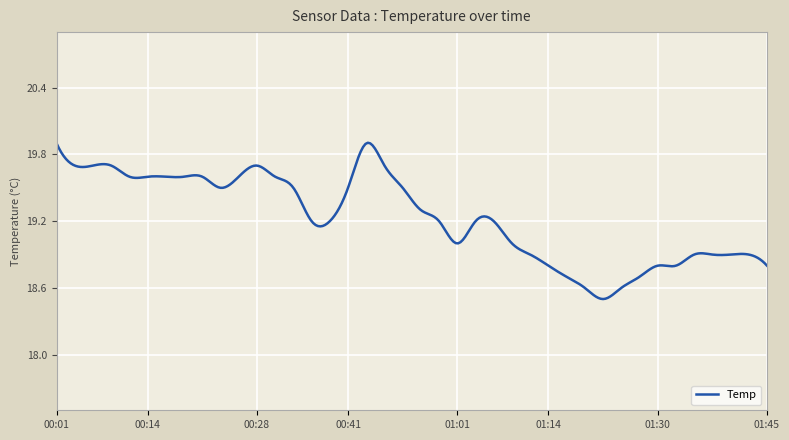

What is the difference between the maximum and minimum values?

1.4